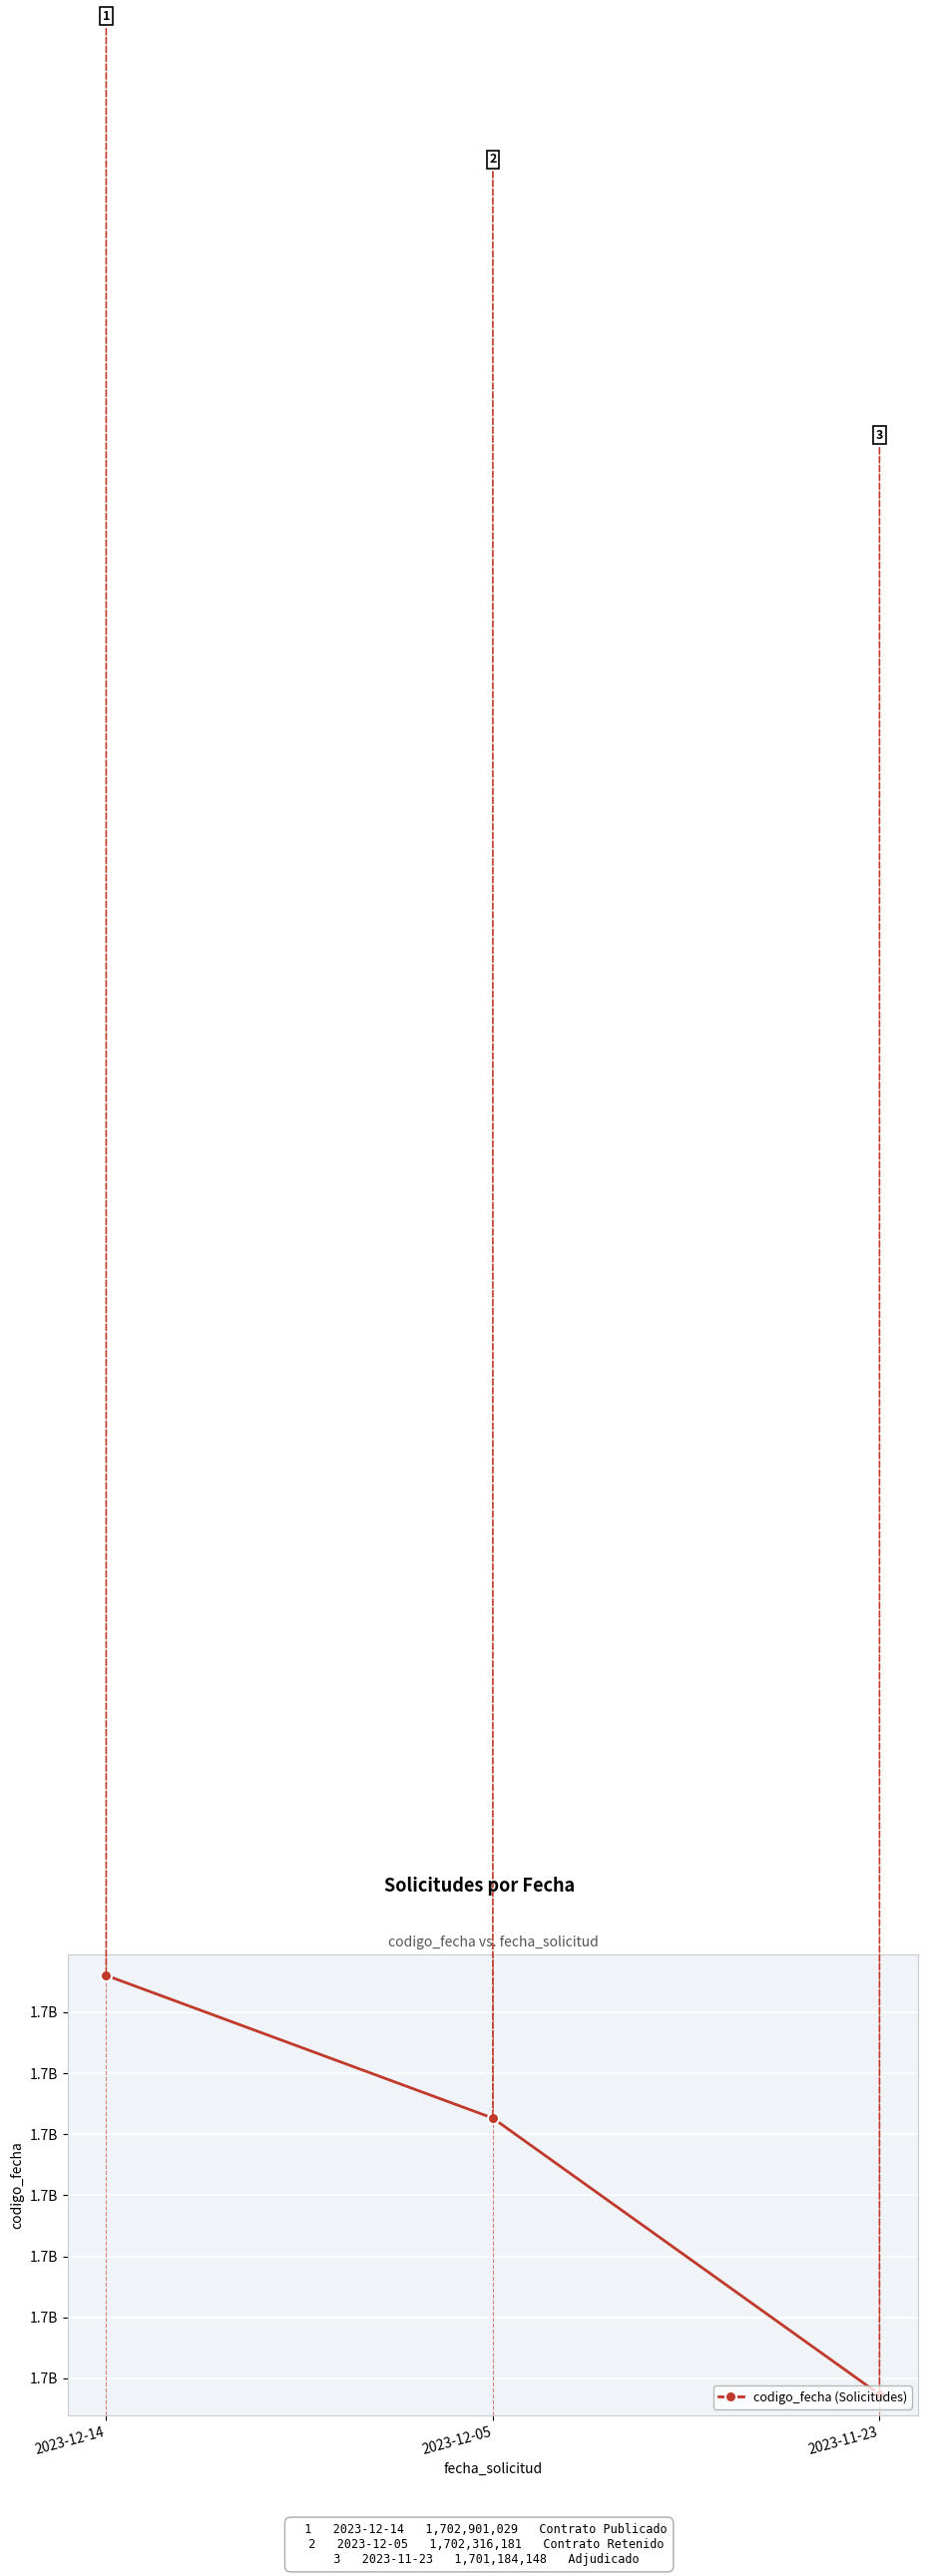

Is this an area chart (filled region under the line)?

No